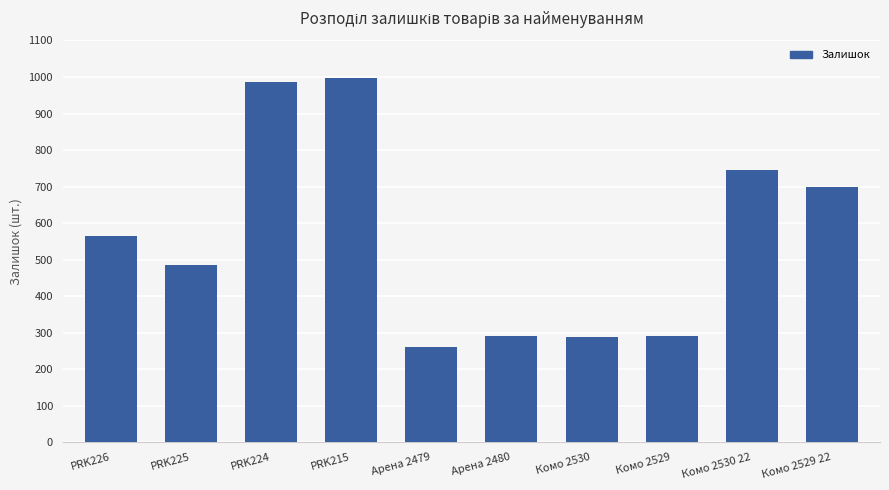

What is the sum of the values at Комо 2529 and PRK225?

776